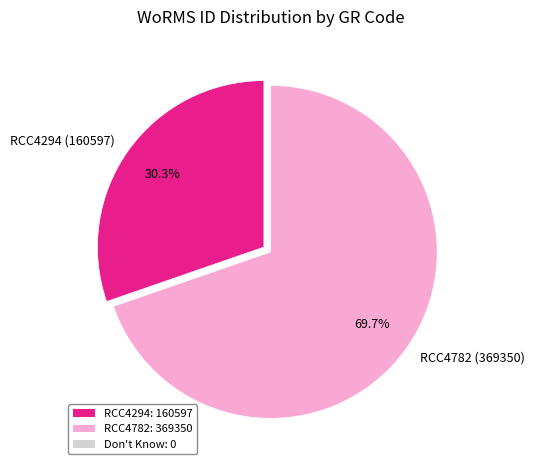

Combined, do RCC4782 and RCC4294 account for over 50%?

Yes